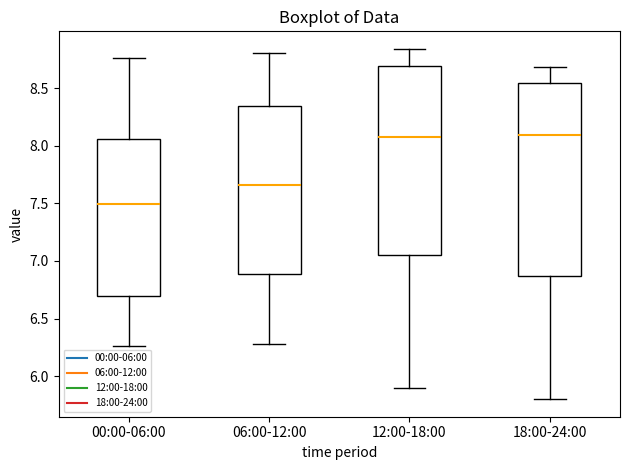

Where is the upper edge of the box for 00:00-06:00 on the y-axis? The values are not printed on the chart, so give them approximately, as read against the axis.

8.05